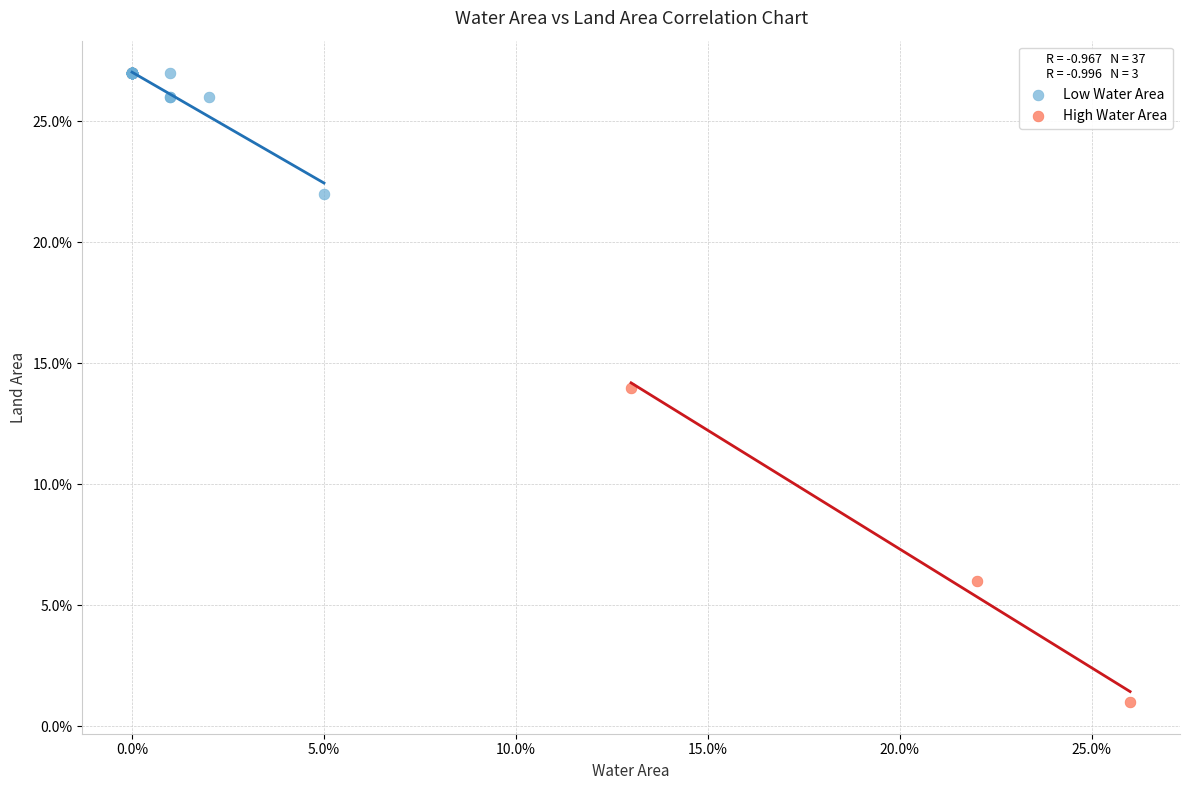

What are all the series names shown in the legend?

Low Water Area, High Water Area